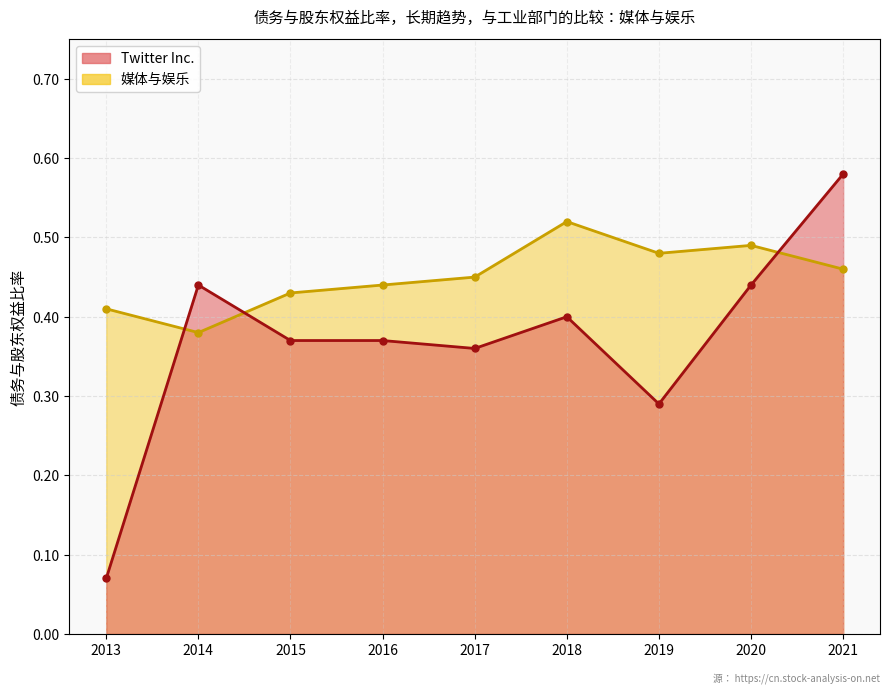

What is the value of the Twitter Inc. point at the 4th from the left?

0.4